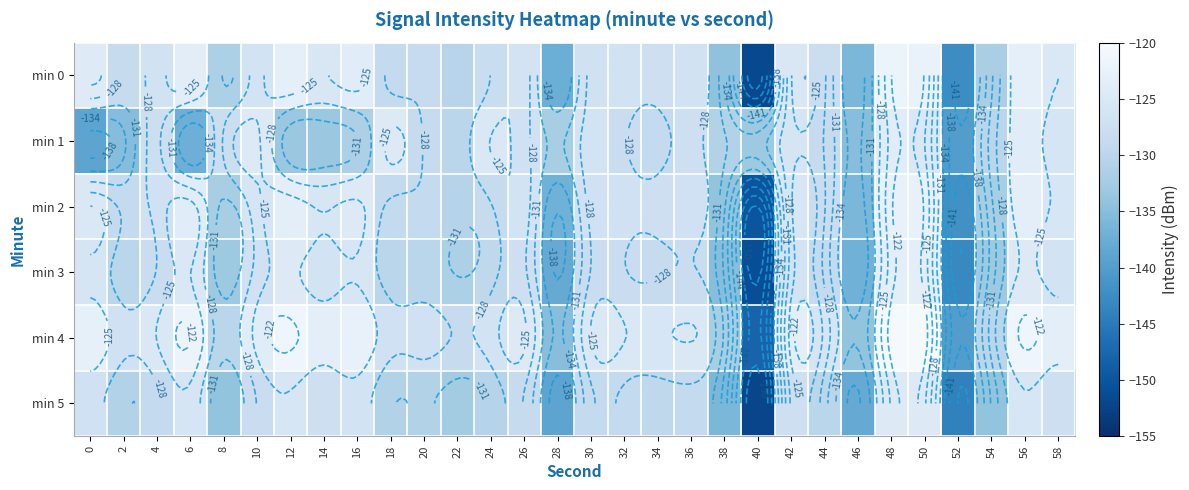

Rank the categories by min 4 value from lowest to highest.

40, 52, 28, 46, 38, 8, 54, 22, 2, 18, 20, 24, 44, 34, 4, 30, 32, 36, 26, 10, 14, 42, 58, 0, 16, 6, 12, 56, 48, 50